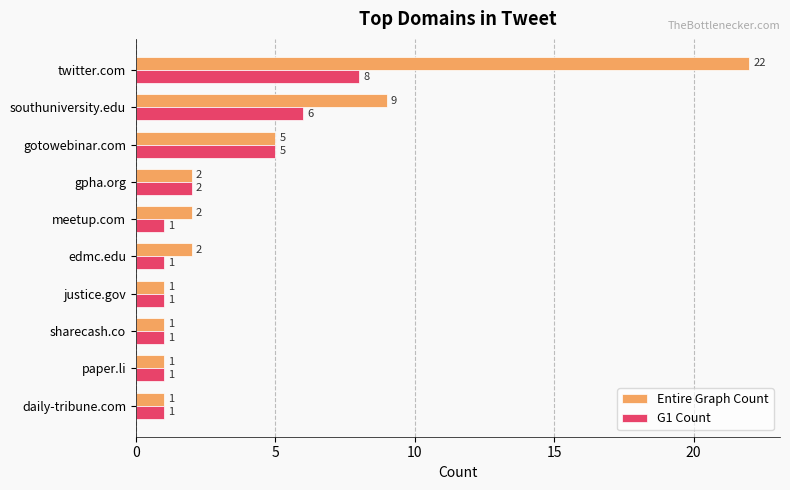

What is the difference between the highest and lowest values at southuniversity.edu?

3